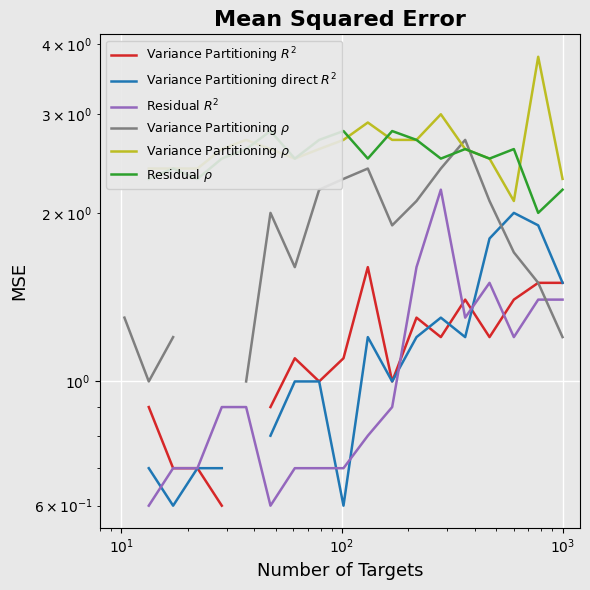

How many values in the Variance Partitioning $R^2$ series exceed 1?

10